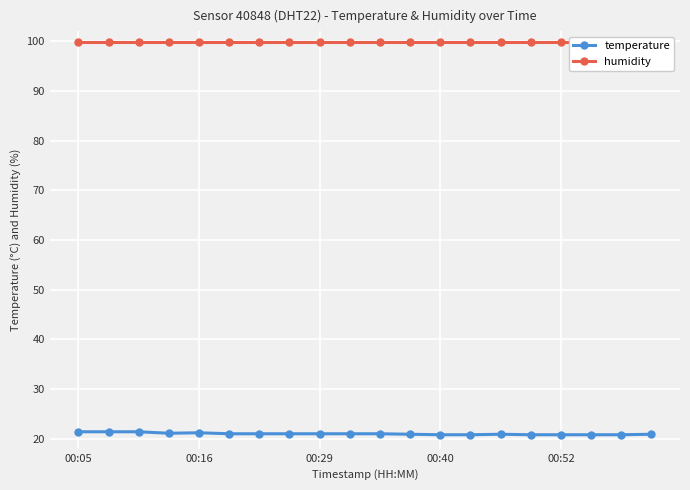

The temperature series shows 21.0 at 5. True or false?

True